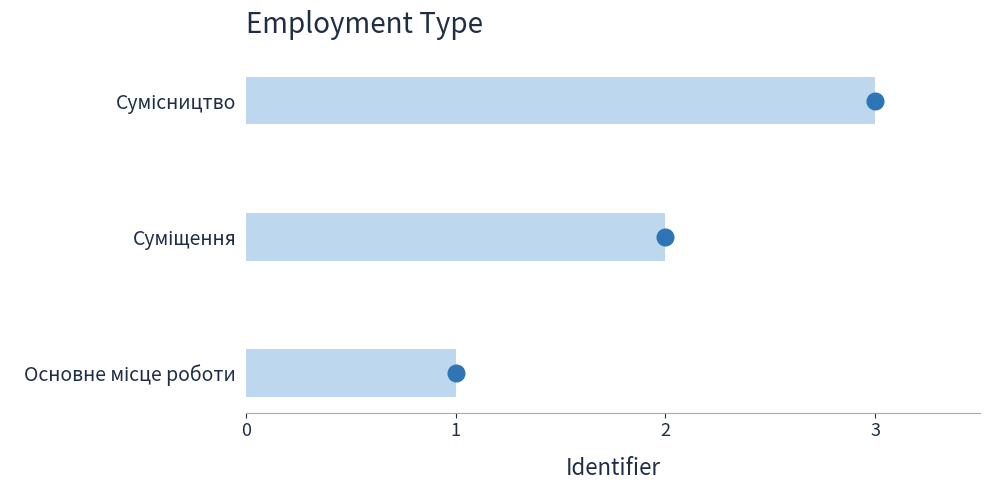

What is the minimum value shown in the chart?

1